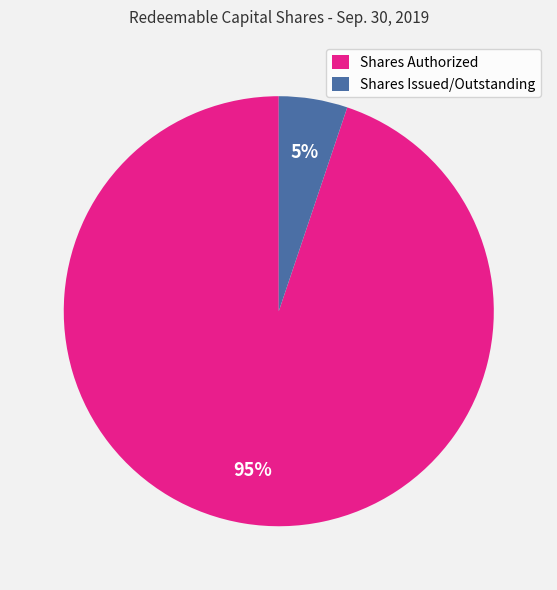

Between Shares Authorized and Shares Issued/Outstanding, which is larger?

Shares Authorized